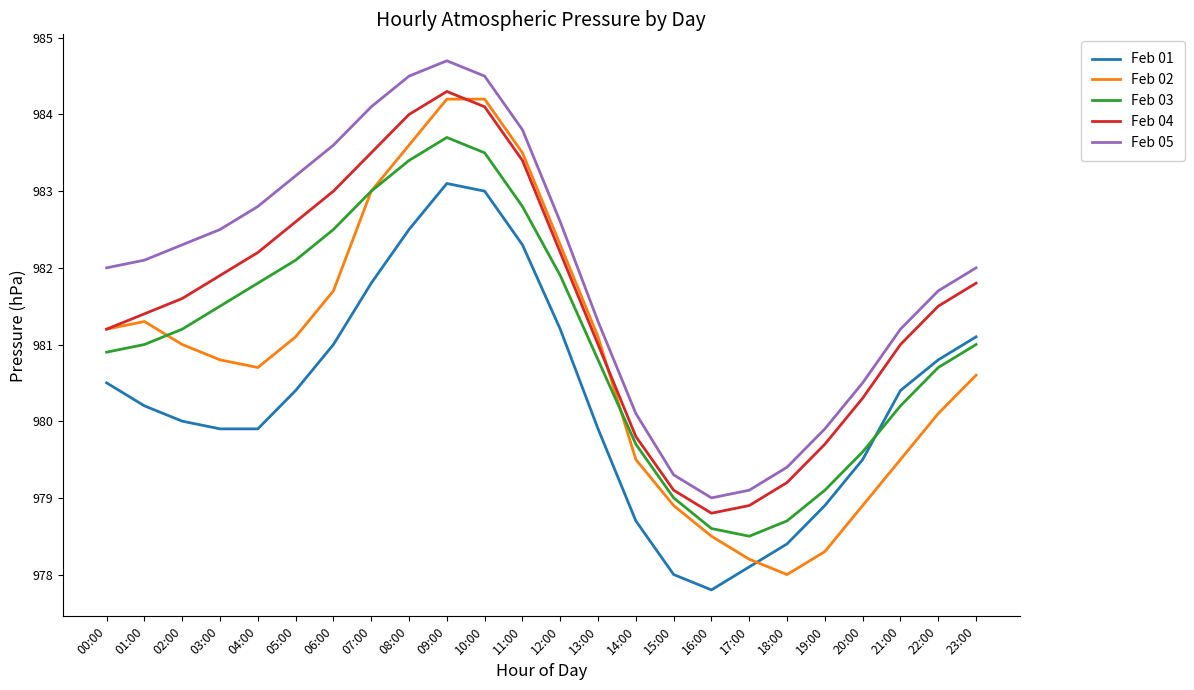

What is the total value across all series at 06:00?

4911.8